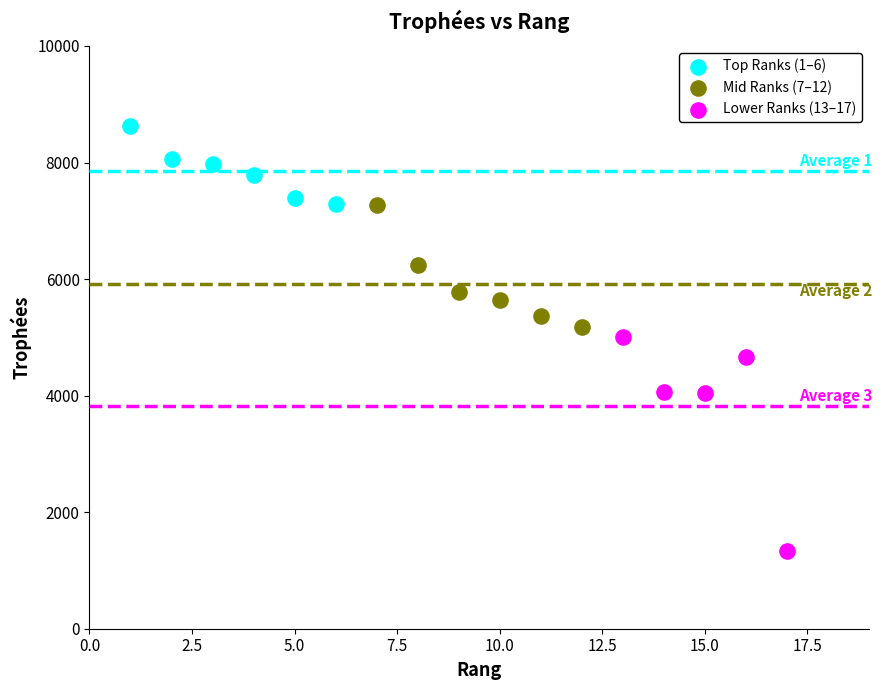

Which series has the widest spread of Y values?

Lower Ranks (13–17)